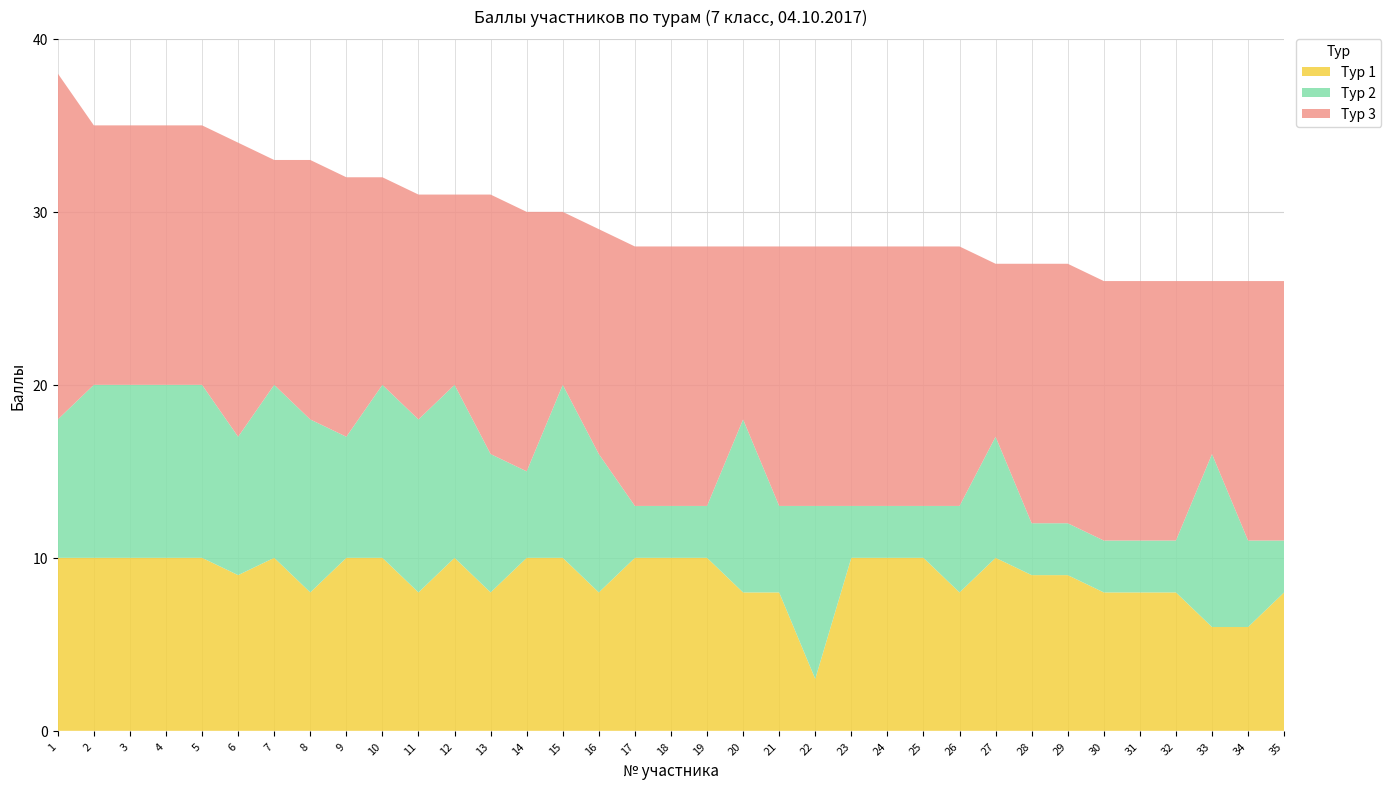

Reading left to right, transcribe all the data shown in this chart.

Тур 1: 10	10	10	10	10	9	10	8	10	10	8	10	8	10	10	8	10	10	10	8	8	3	10	10	10	8	10	9	9	8	8	8	6	6	8
Тур 2: 8	10	10	10	10	8	10	10	7	10	10	10	8	5	10	8	3	3	3	10	5	10	3	3	3	5	7	3	3	3	3	3	10	5	3
Тур 3: 20	15	15	15	15	17	13	15	15	12	13	11	15	15	10	13	15	15	15	10	15	15	15	15	15	15	10	15	15	15	15	15	10	15	15